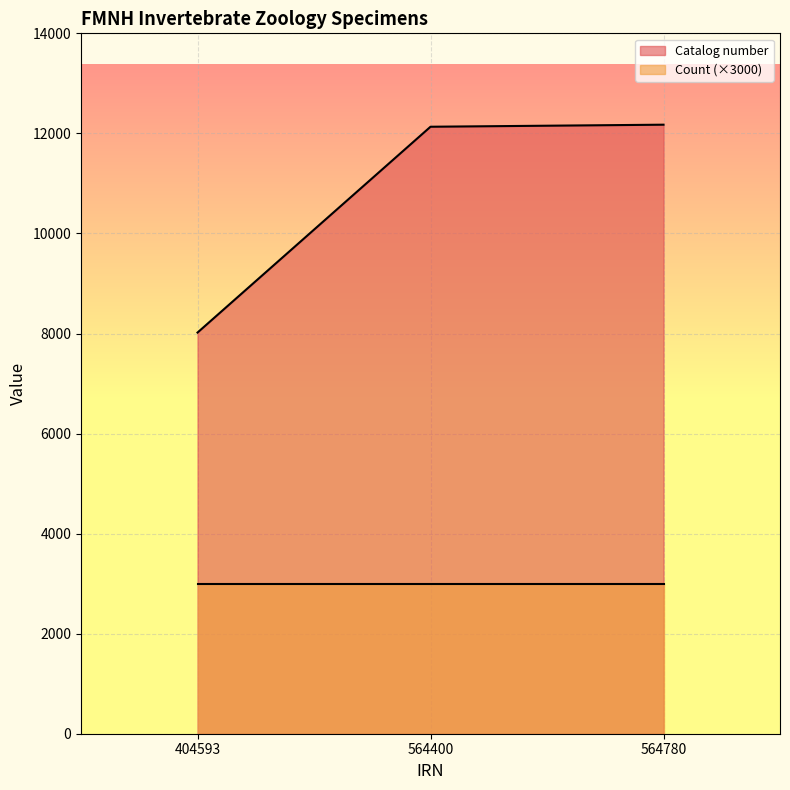

What is the average value?

10775